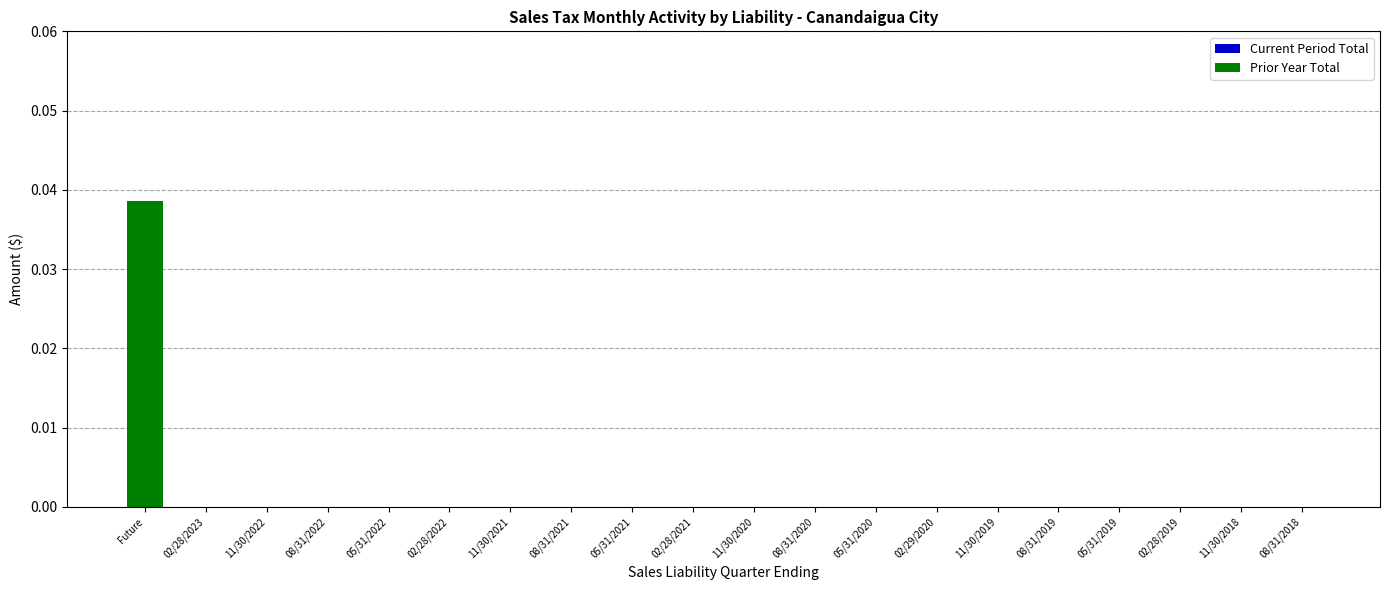

Is it true that the value at 11/30/2019 is 0.0?

True